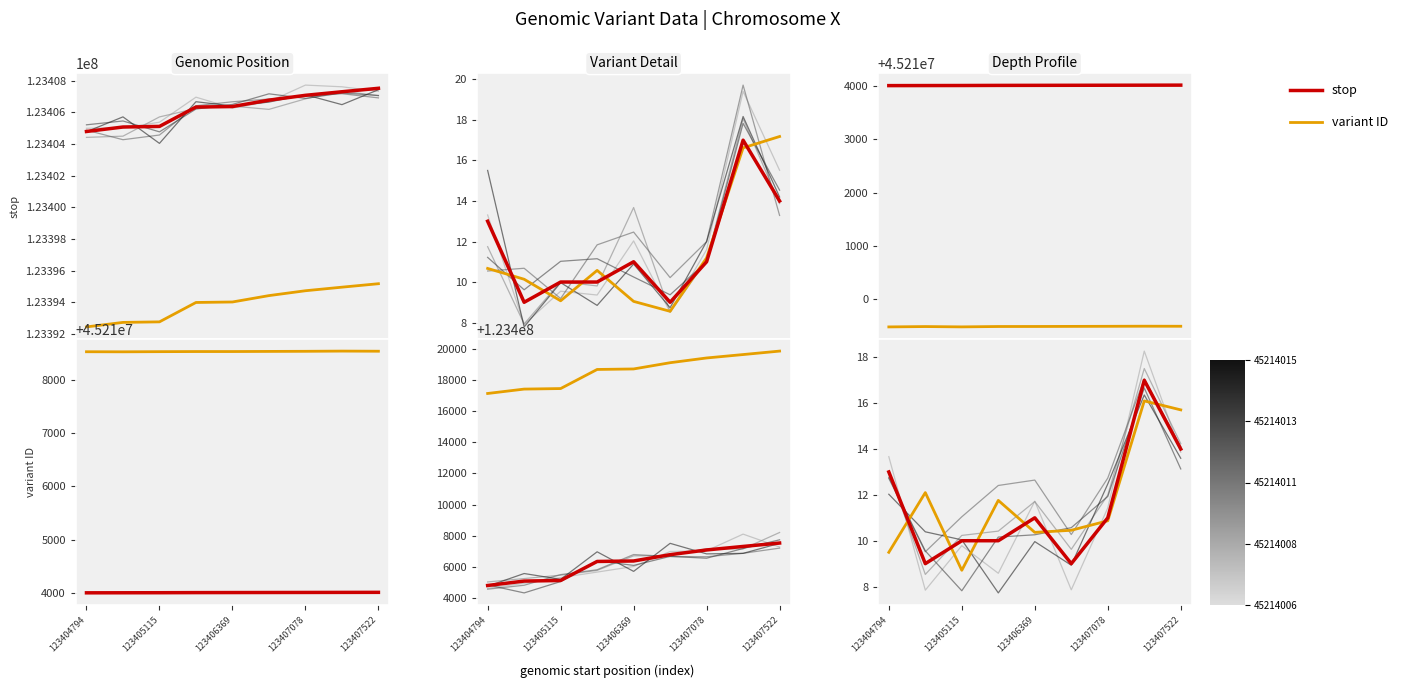

How many interior local peaks does the variant ID series have?

3